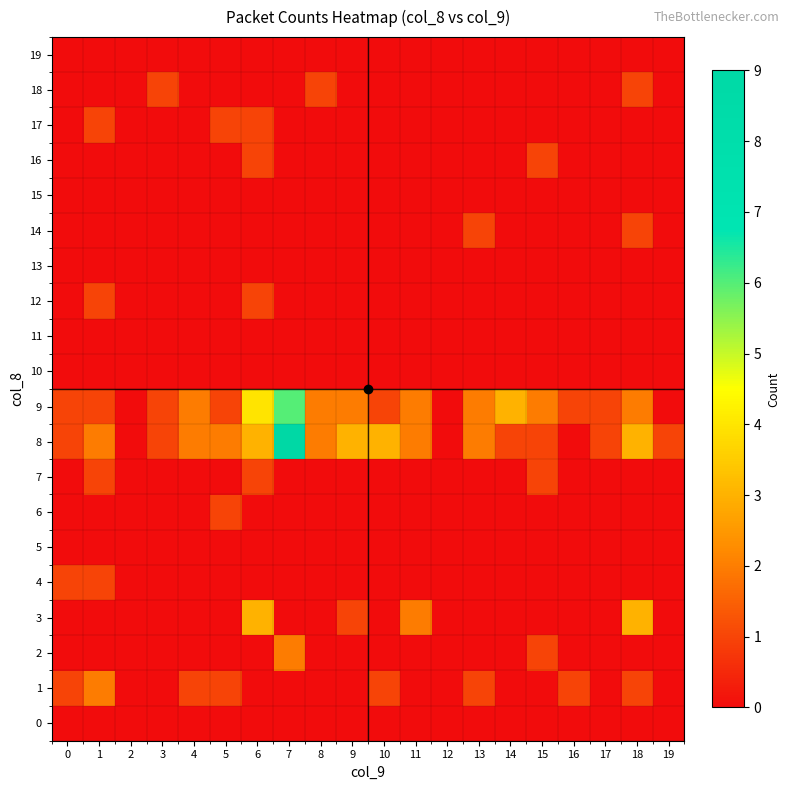

Between 7 and 14, which series saw the biggest shift?

8